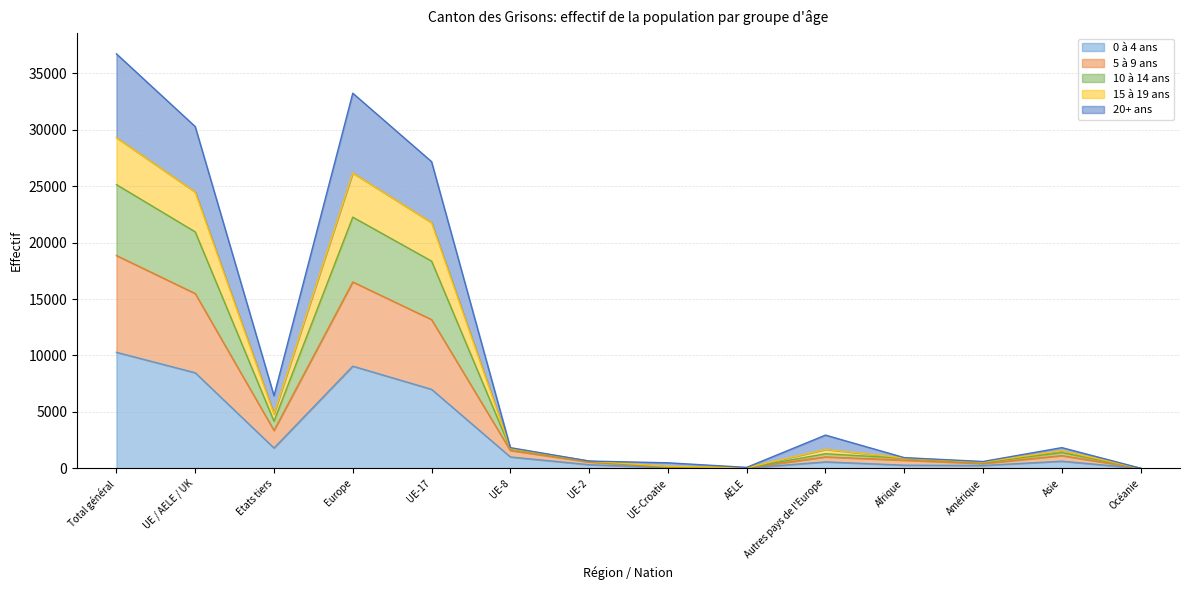

At which label does 20+ ans first exceed 1136?

Total général